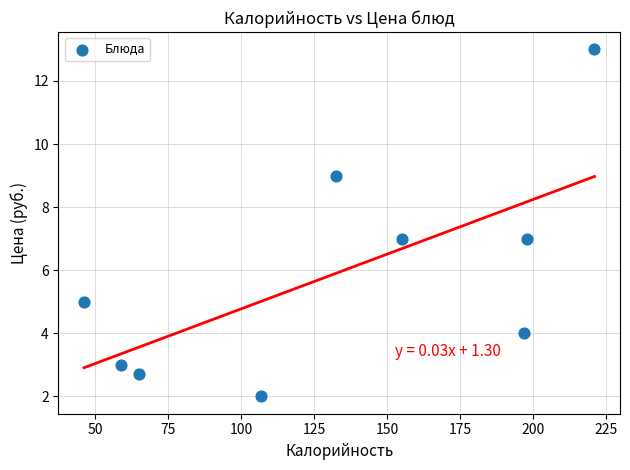

What is the range of Y values (max minus min)?

11.0